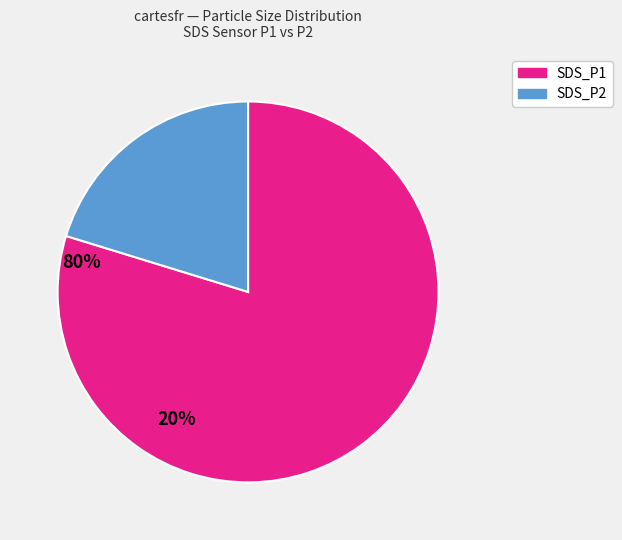

Which has a higher value, SDS_P2 or SDS_P1?

SDS_P1